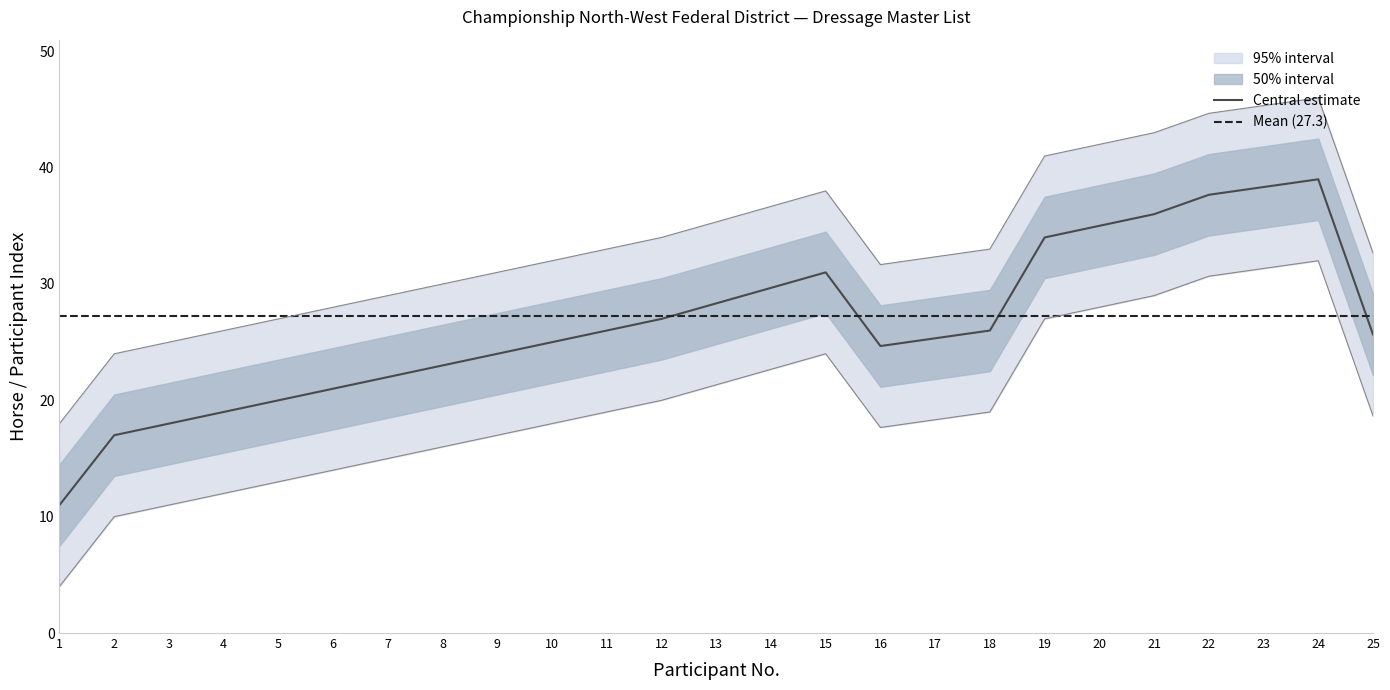

How many times do horse_number and participant_number cross each other?

2